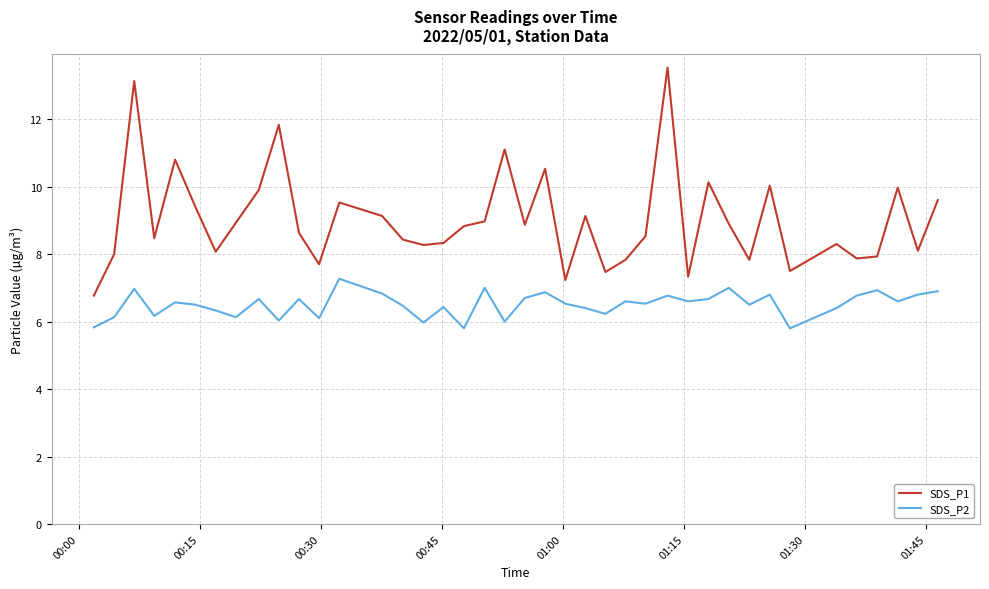

What is the sum of all SDS_P2 values?

260.3